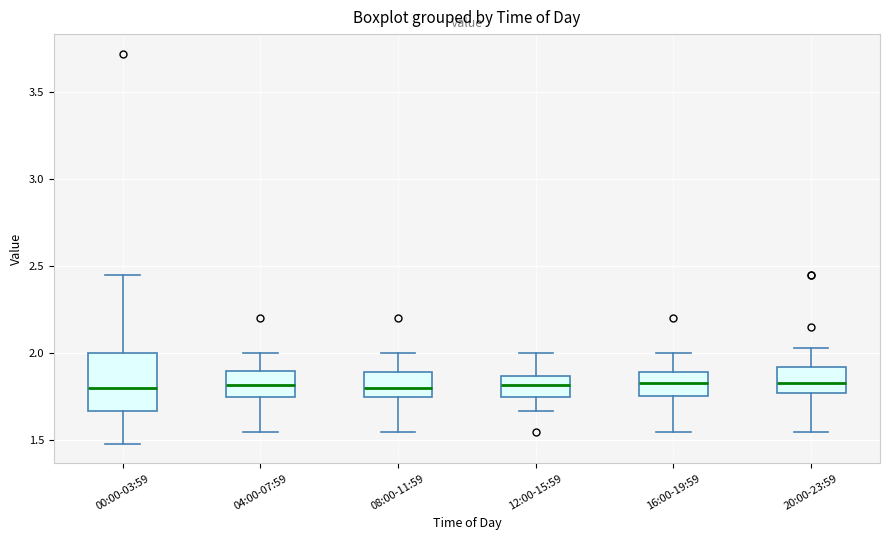

Comparing the boxes themselves (not the whiskers), which one is the tallest?

00:00-03:59